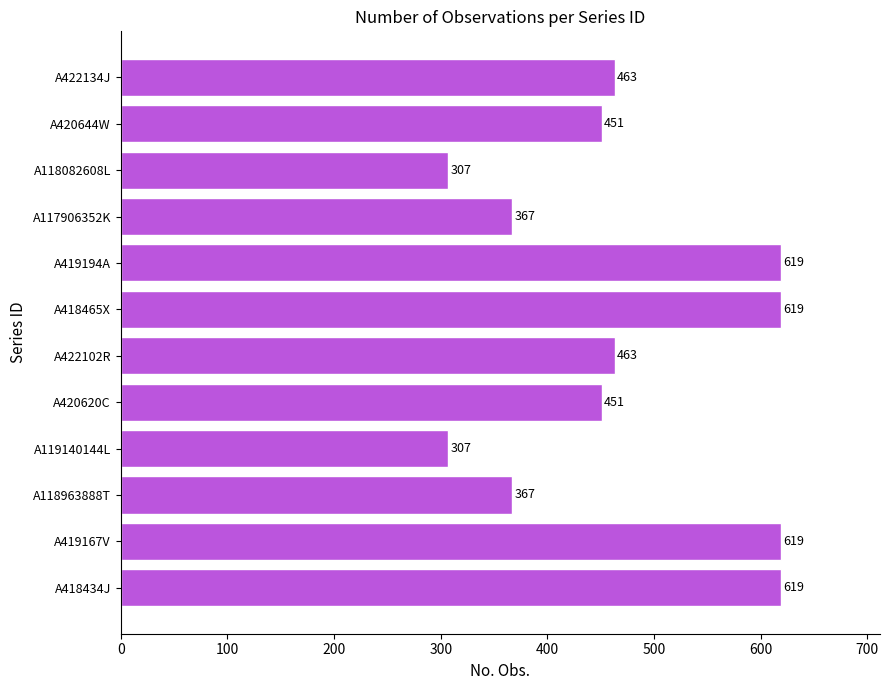

Between A418434J and A420620C, which is larger?

A418434J